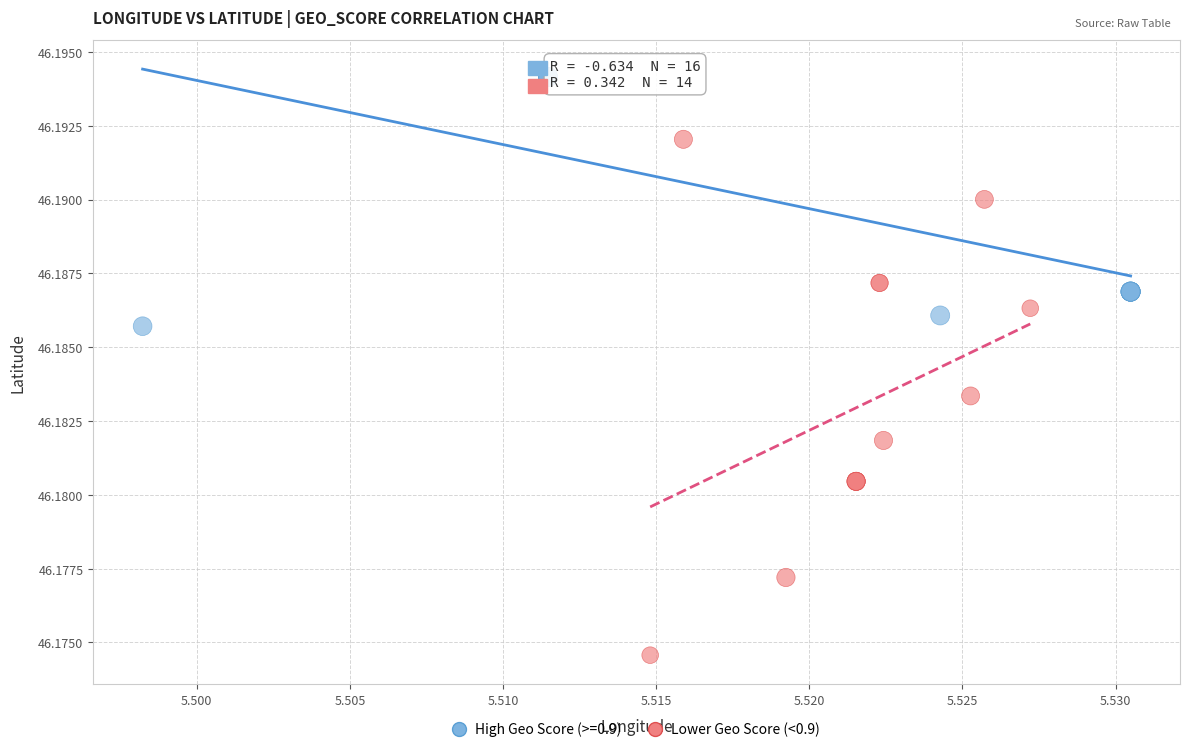

Which series contains the highest Y value?

High Geo Score (>=0.9)